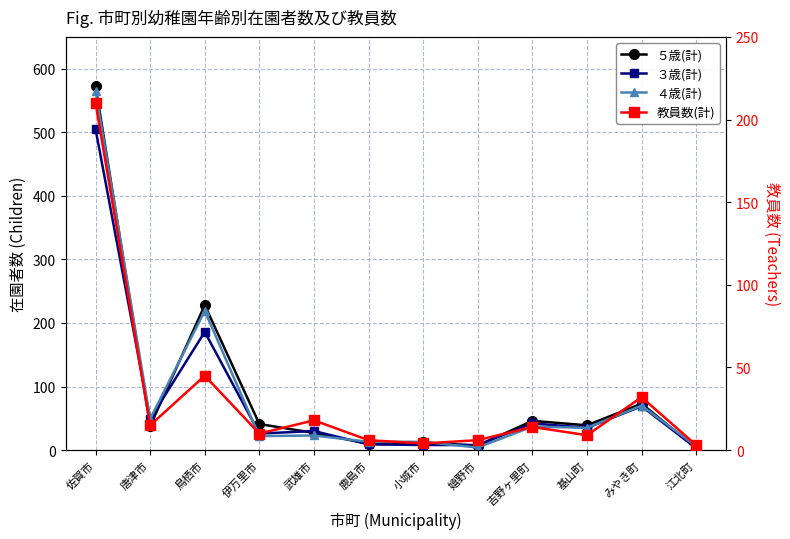

Which series changed the most between 佐賀市 and 武雄市?

５歳(計)